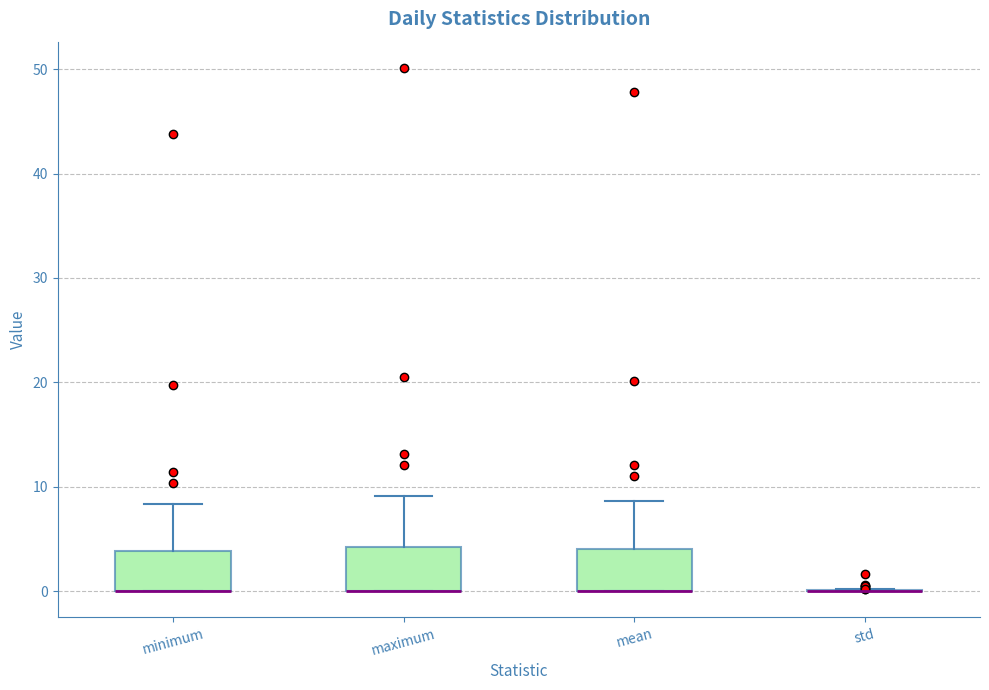

Where does the upper whisker of the box for minimum end on the y-axis? The values are not printed on the chart, so give them approximately, as read against the axis.

8